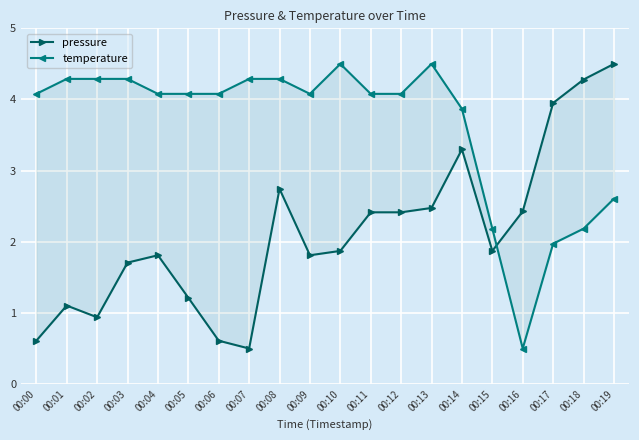

True or false: pressure has more than 0 points higher than both neighbors.

True